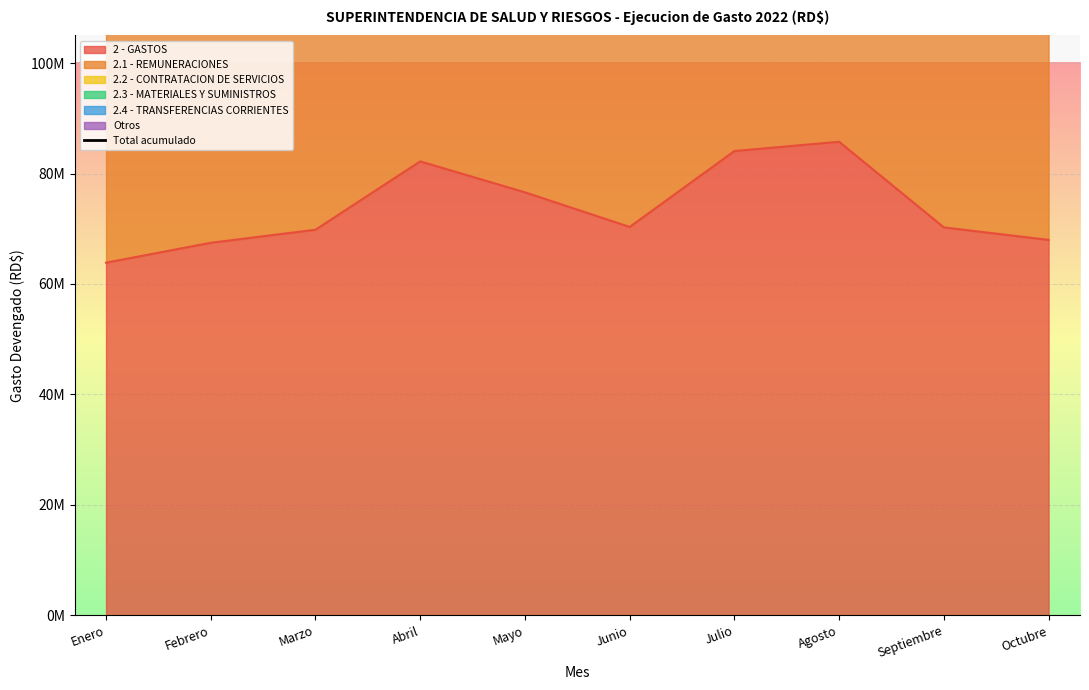

What is the label of the 7th point from the left?

Julio